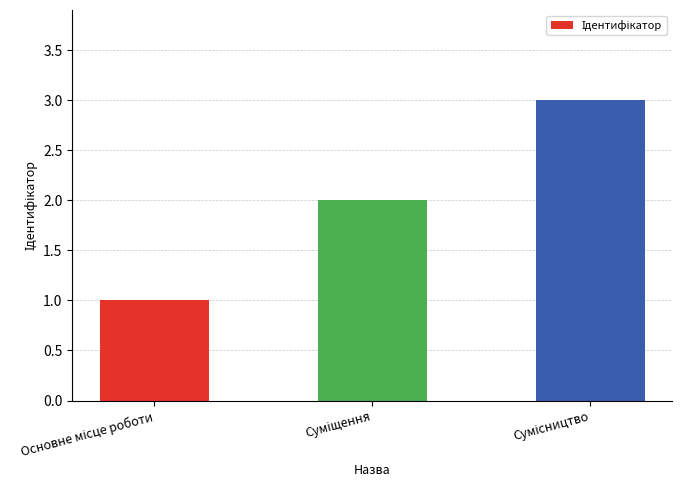

What is the greatest value displayed?

3